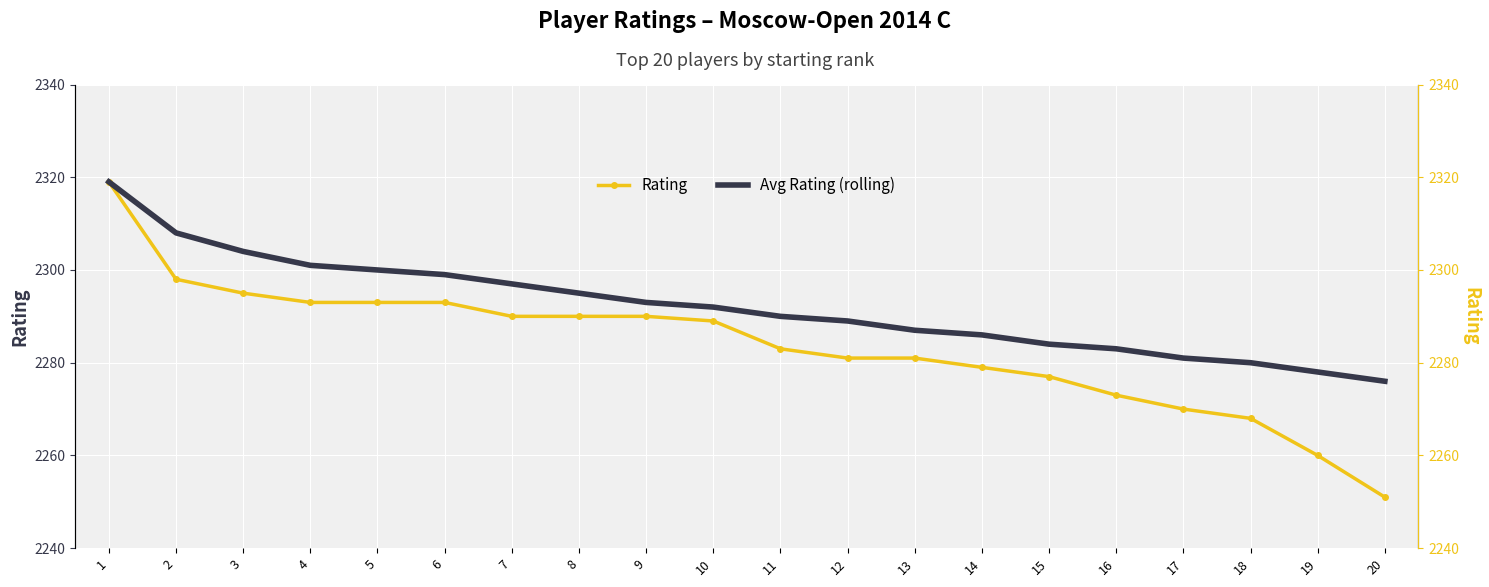

Reading right to left, what are all the values shown in this chart?

Rating: 2251	2260	2268	2270	2273	2277	2279	2281	2281	2283	2289	2290	2290	2290	2293	2293	2293	2295	2298	2319
Avg Rating (rolling): 2276	2278	2280	2281	2283	2284	2286	2287	2289	2290	2292	2293	2295	2297	2299	2300	2301	2304	2308	2319